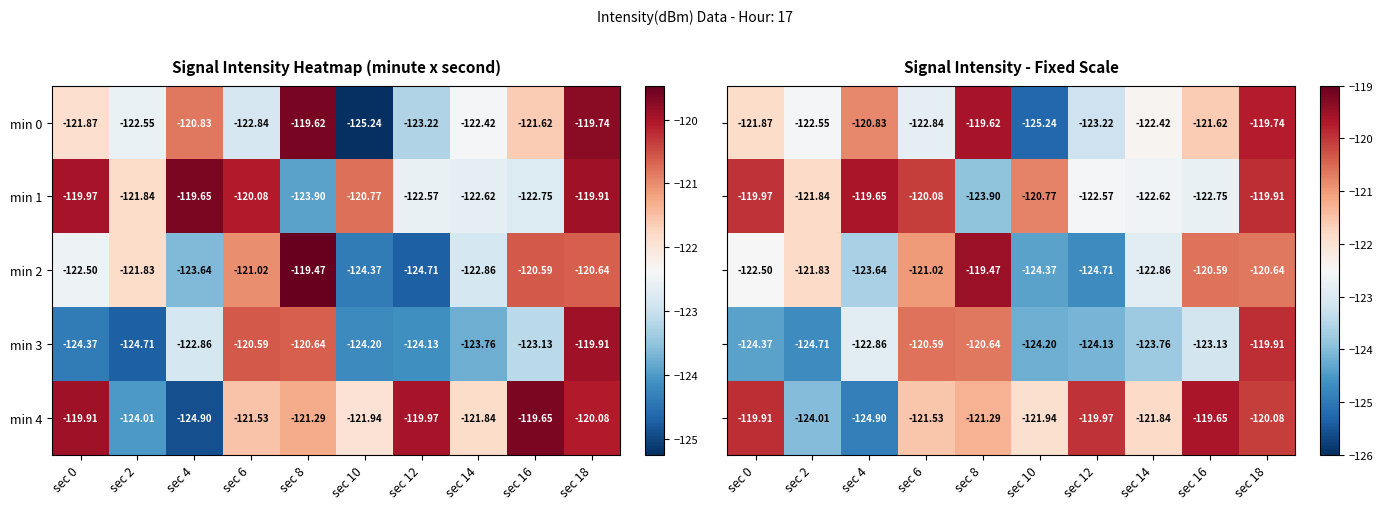

What is the difference between the maximum and minimum values in the min 0 series?

5.6